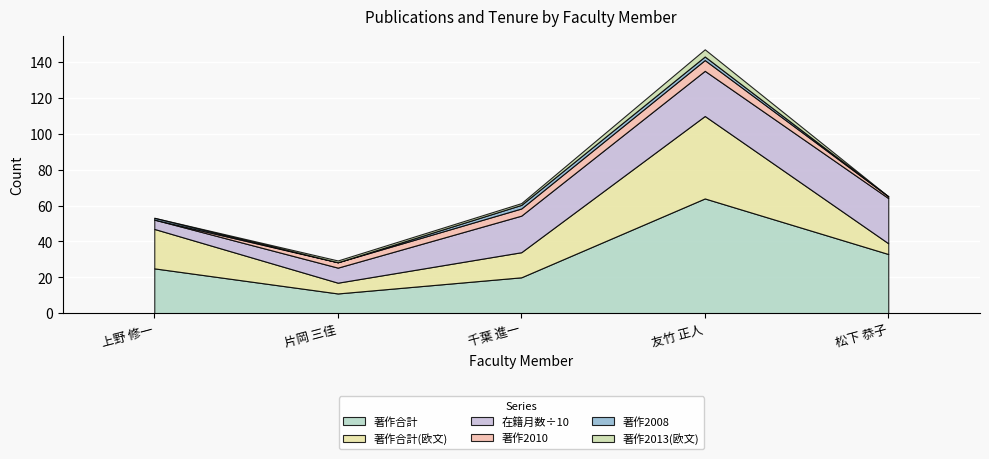

What are all the series names shown in the legend?

著作合計, 著作合計(欧文), 在籍月数÷10, 著作2010, 著作2008, 著作2013(欧文)